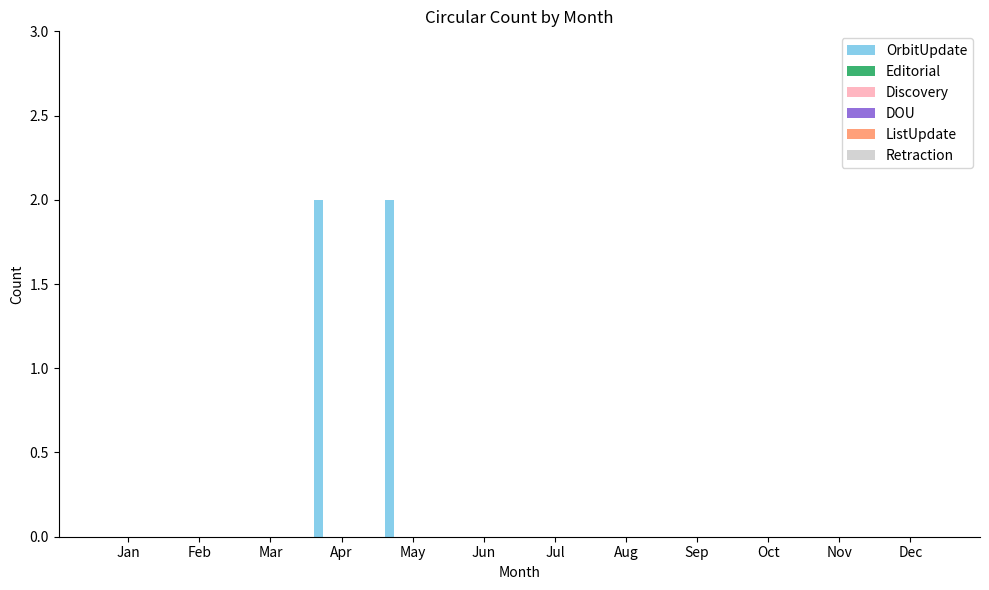

What is the sum of all values?

4